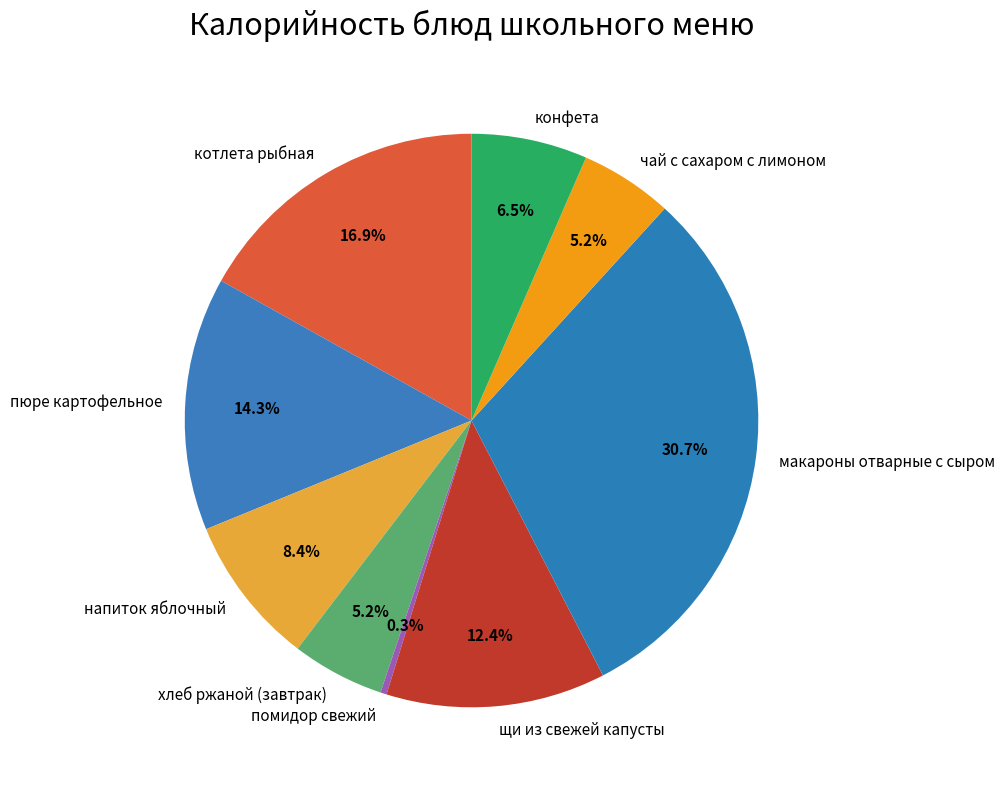

Between конфета and чай с сахаром с лимоном, which is larger?

конфета